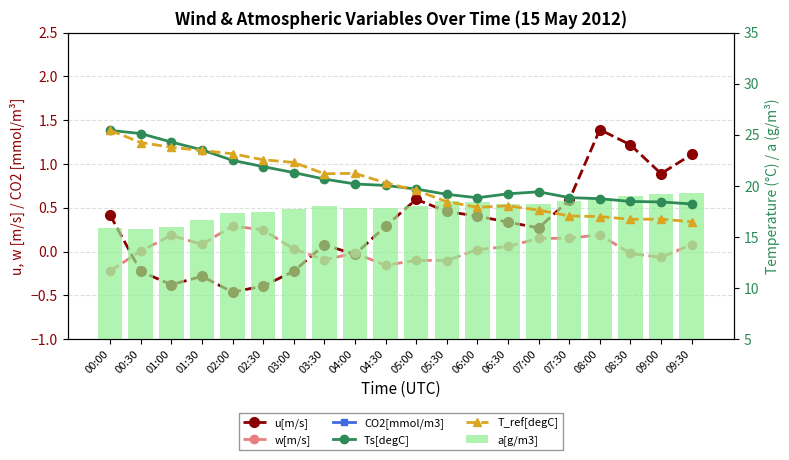

At which category is the sum across all series the highest?

00:00